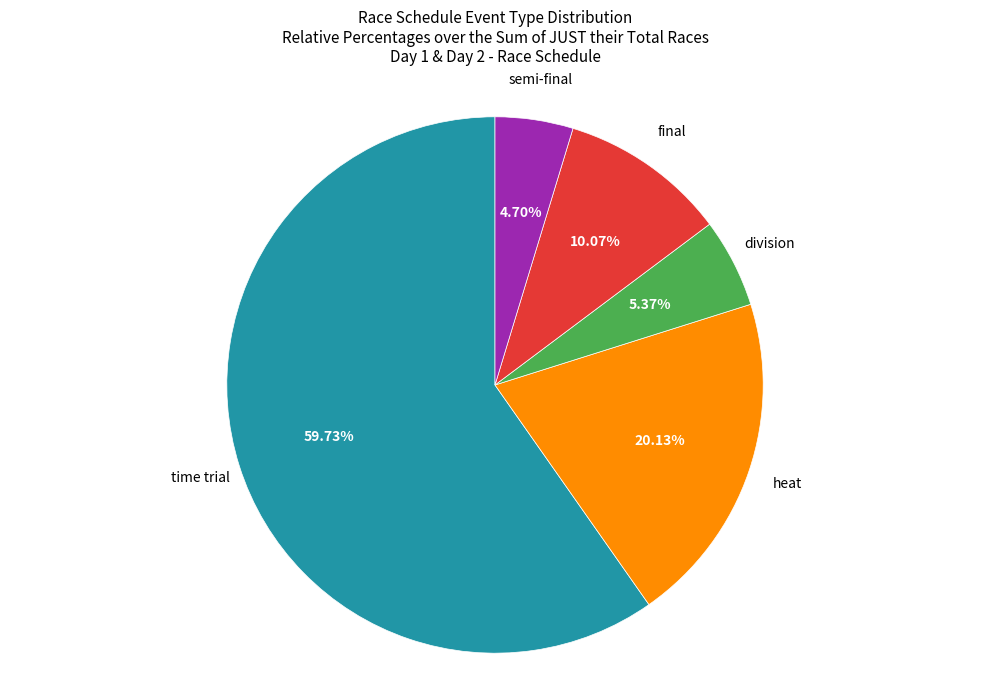

To the nearest percent, what is the average slice percentage?

20%